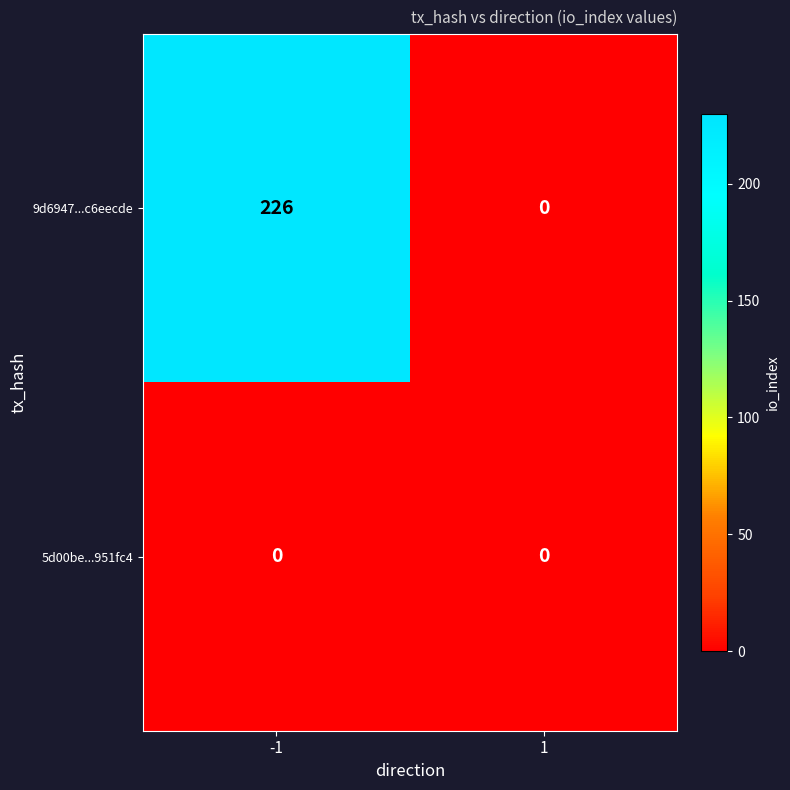

Rank the series by their maximum value, from lowest to highest.

5d00be...951fc4, 9d6947...c6eecde